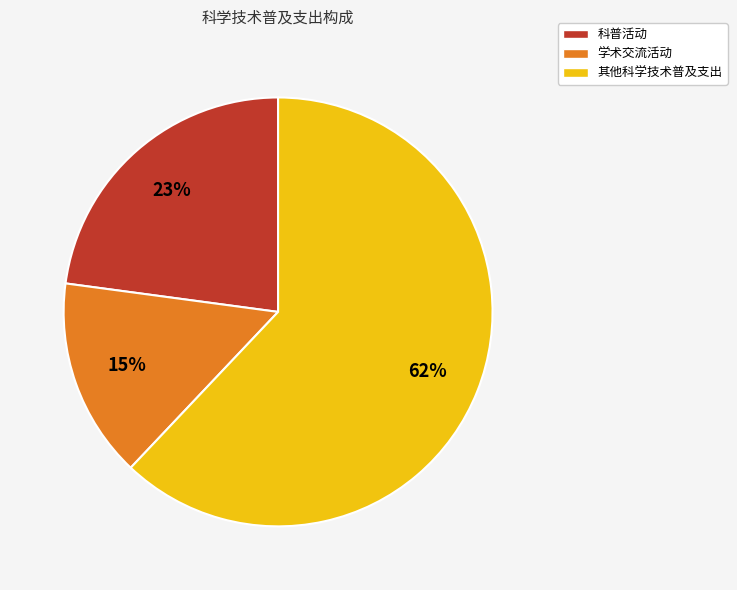

Rank the categories by value from highest to lowest.

其他科学技术普及支出, 科普活动, 学术交流活动